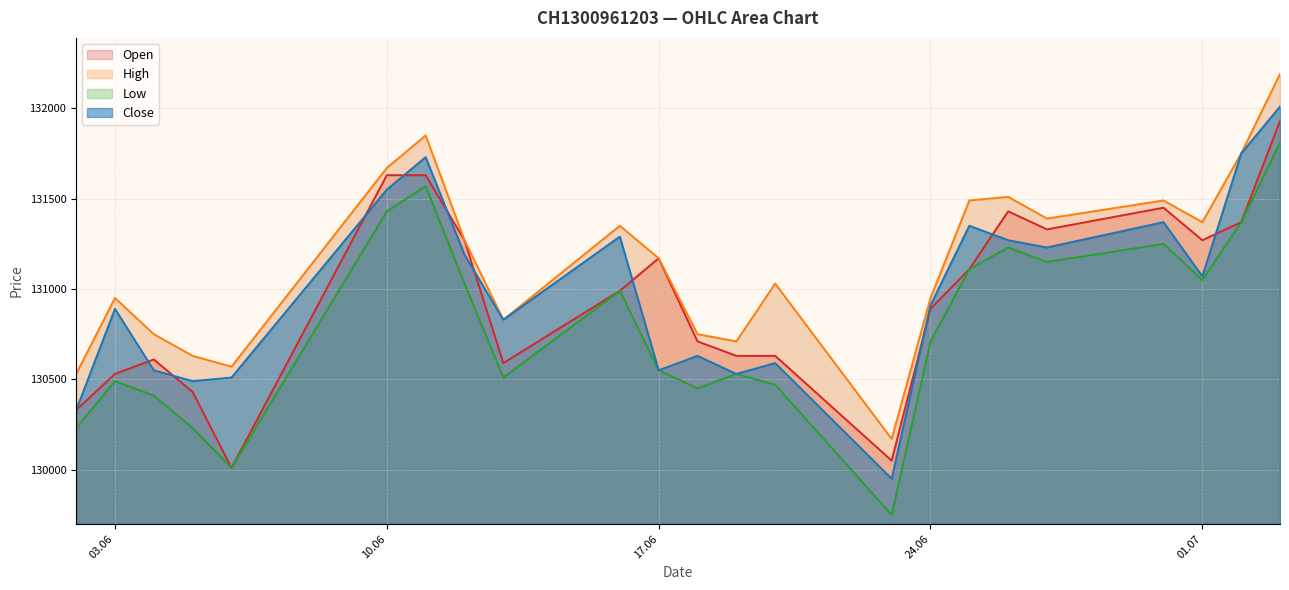

At which category does Open reach its first local valley?

06.06.2025